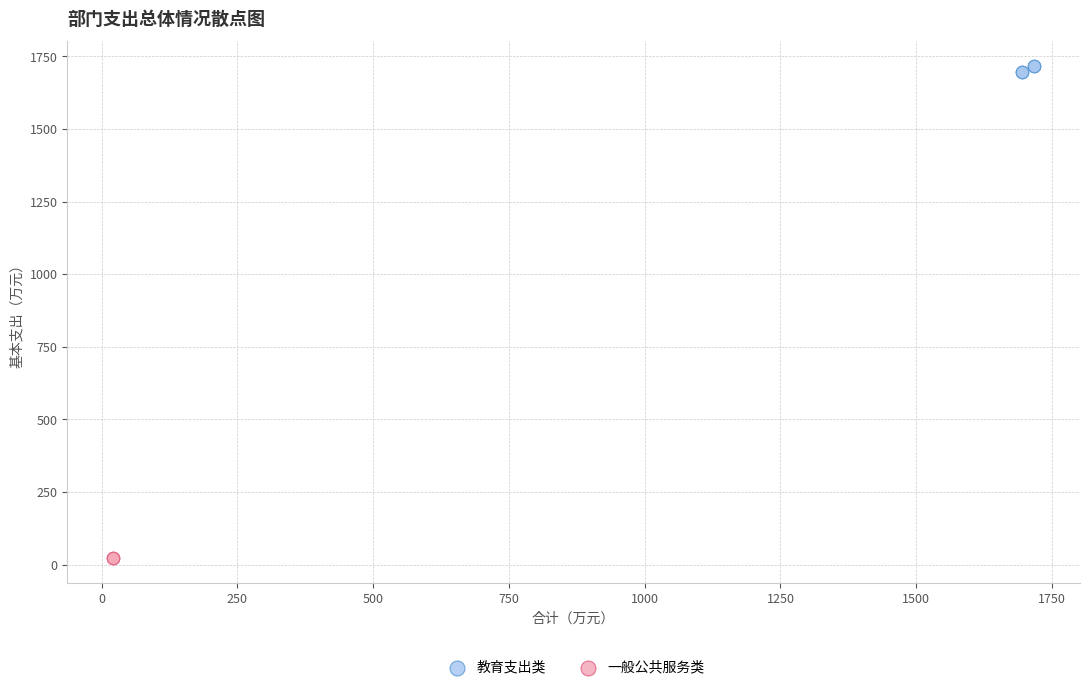

Which series reaches the maximum Y coordinate?

教育支出类